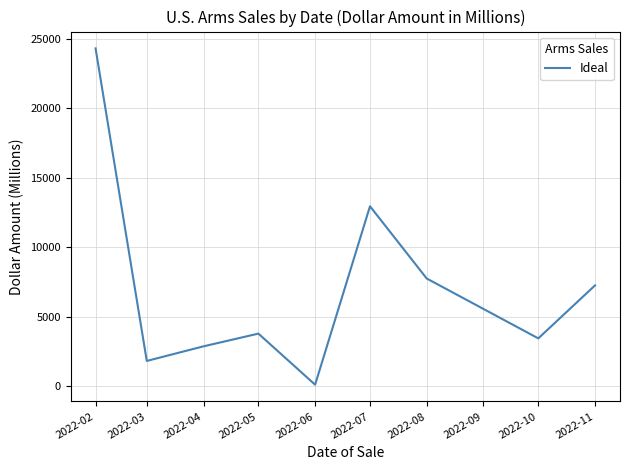

At which label is the value closest to 12221?

2022-07